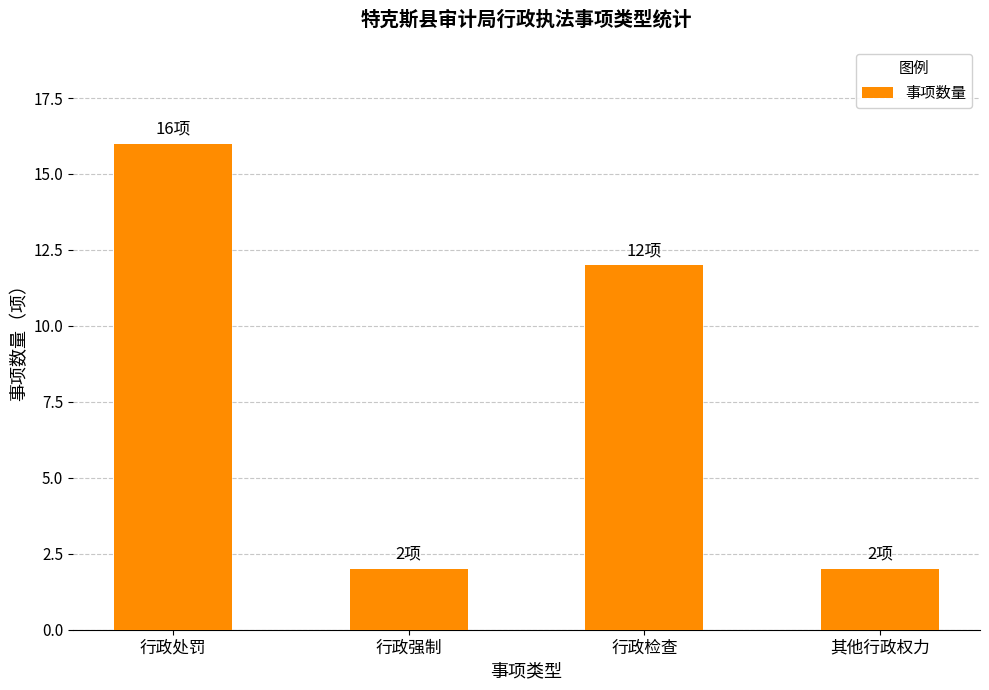

Where is the data nearest to the value 9?

行政检查